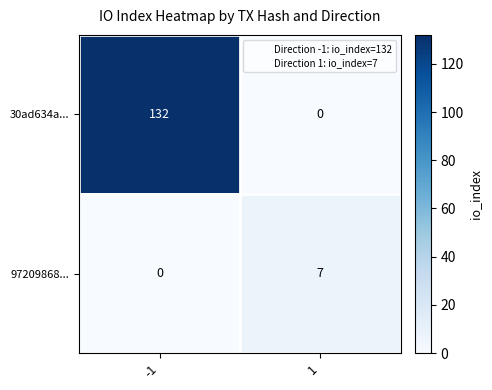

Read the 30ad634a... value at -1.

132